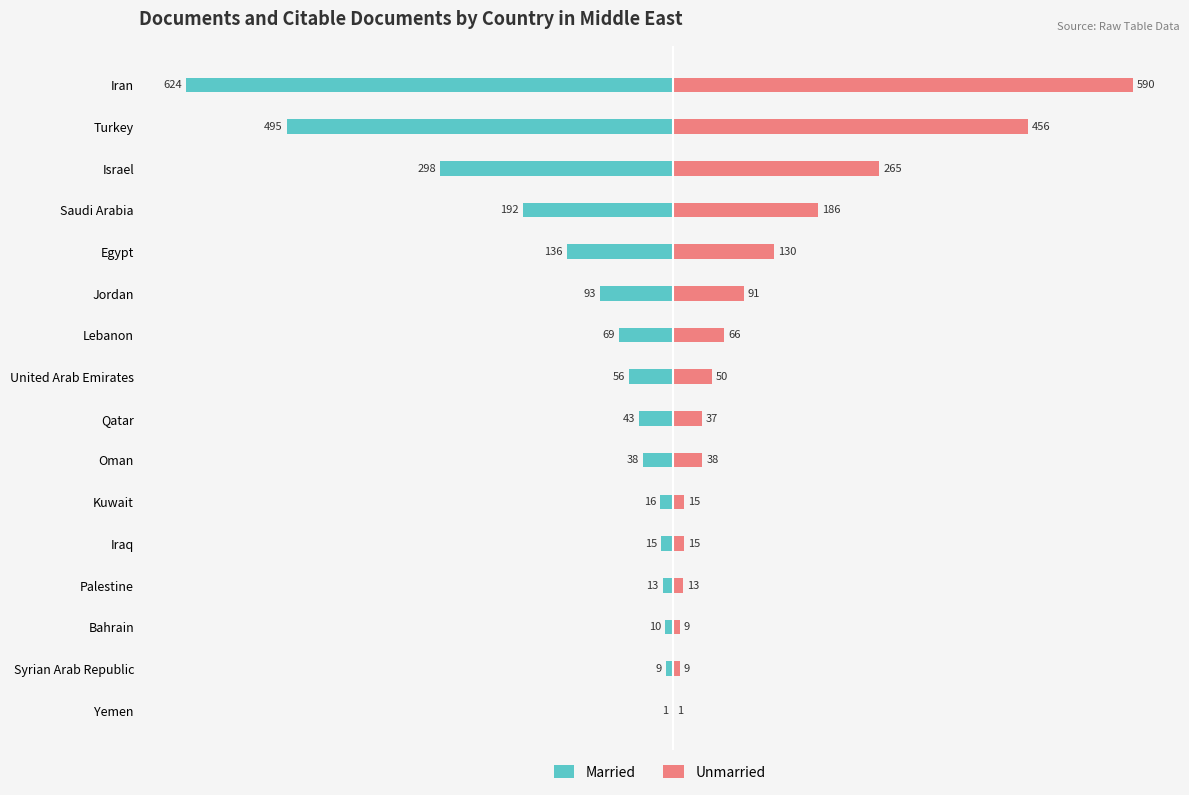

At how many categories does at least one series exceed -484?

16